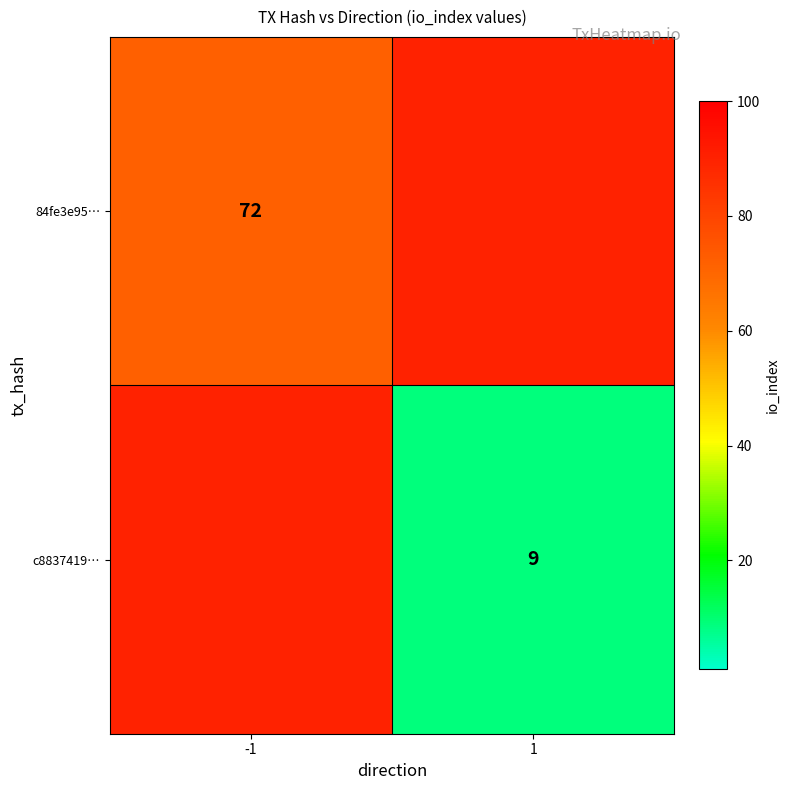

At which category is the sum across all series the highest?

-1